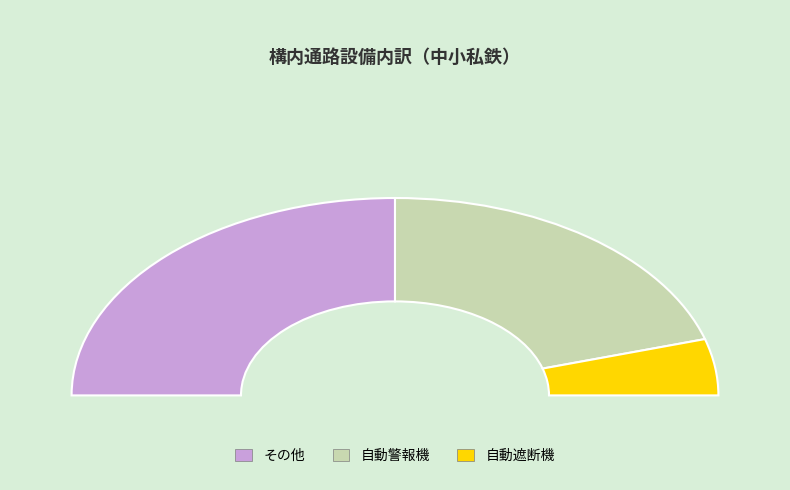

Does 青い森鉄道 account for over 50% of the chart?

No